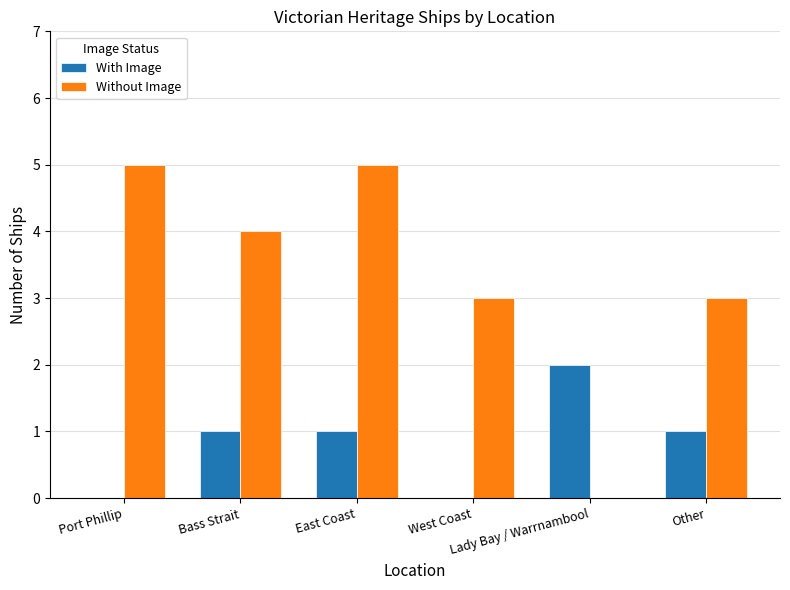

What is the sum of the With Image values at Other and West Coast?

1